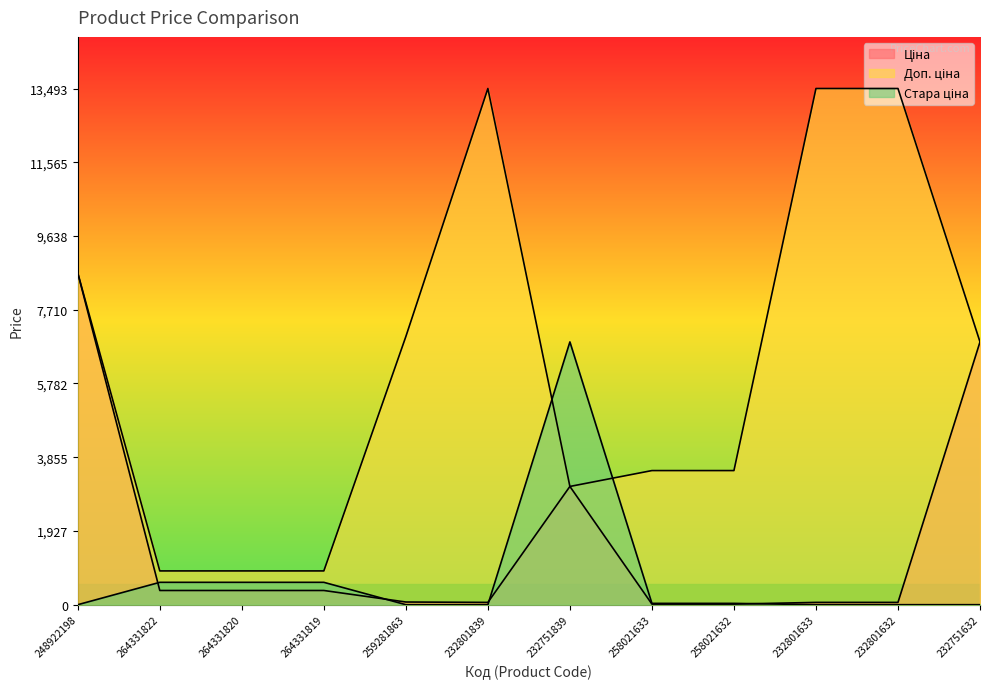

At how many categories does at least one series exceed 6514?

7